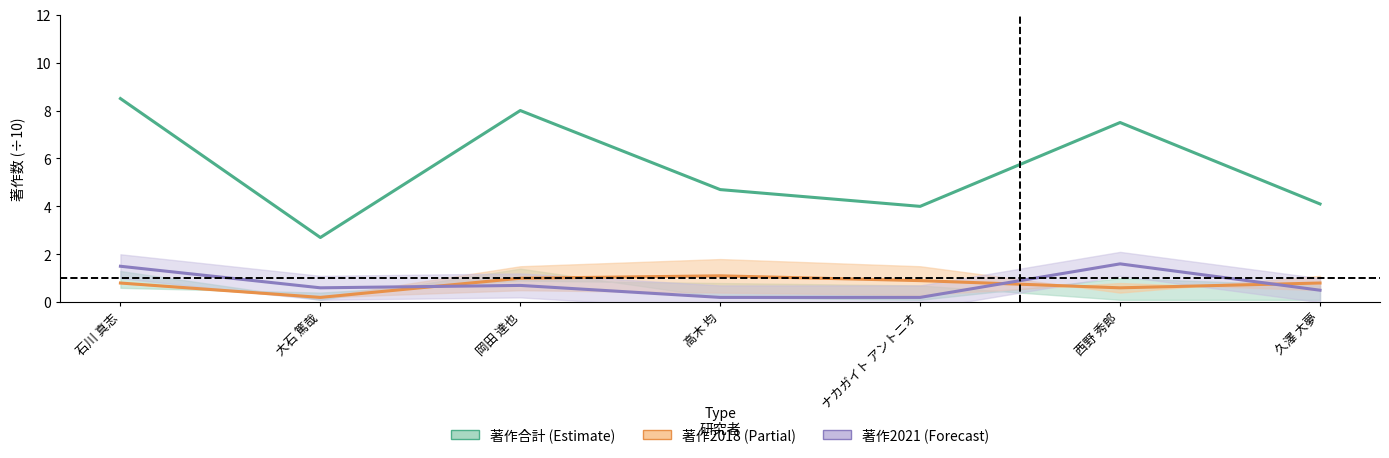

Count the number of data series in this chart.

3